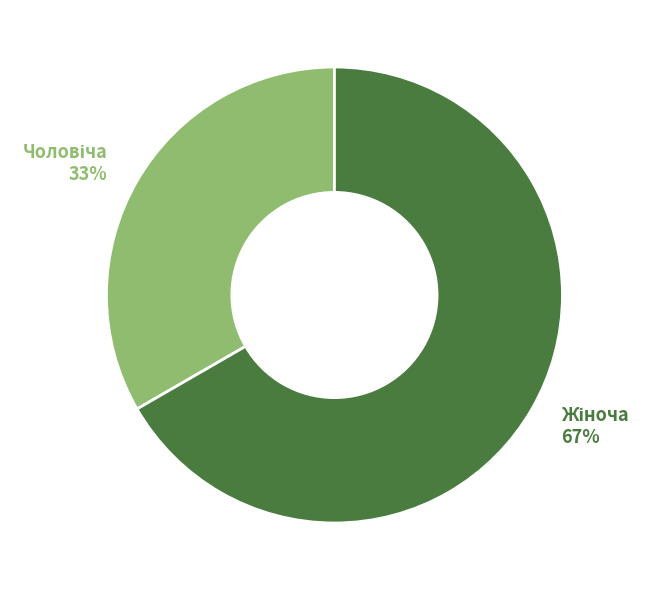

Rank the categories by value from highest to lowest.

Жіноча, Чоловіча